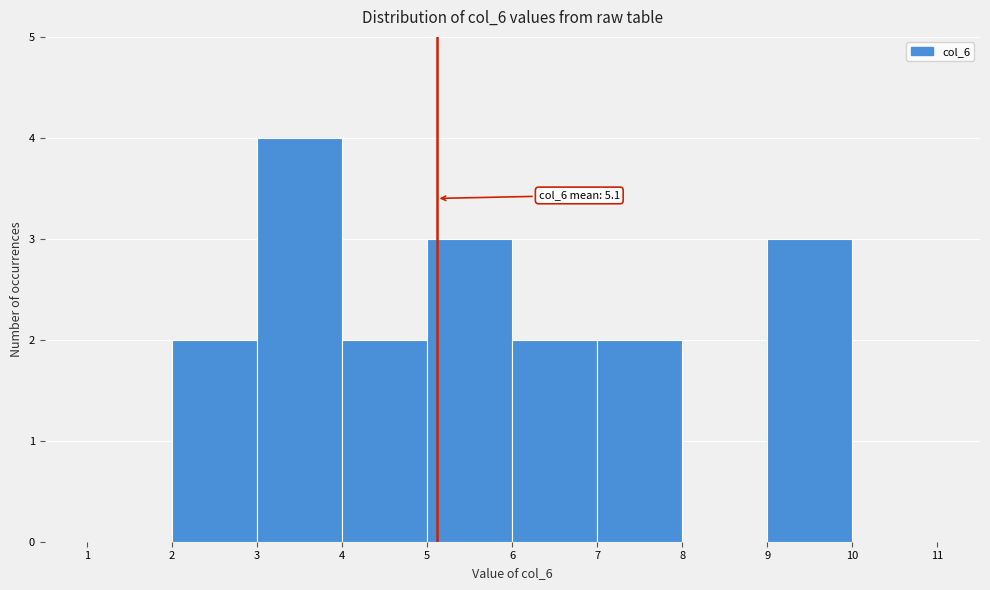

Which range on the x-axis has the tallest bar?

3 to 4